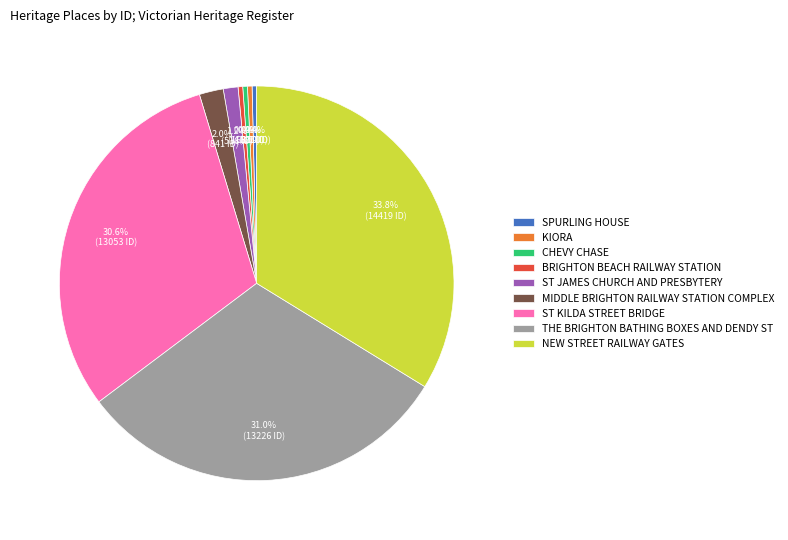

Combined, what portion of the pie is NEW STREET RAILWAY GATES and KIORA?

34.1%